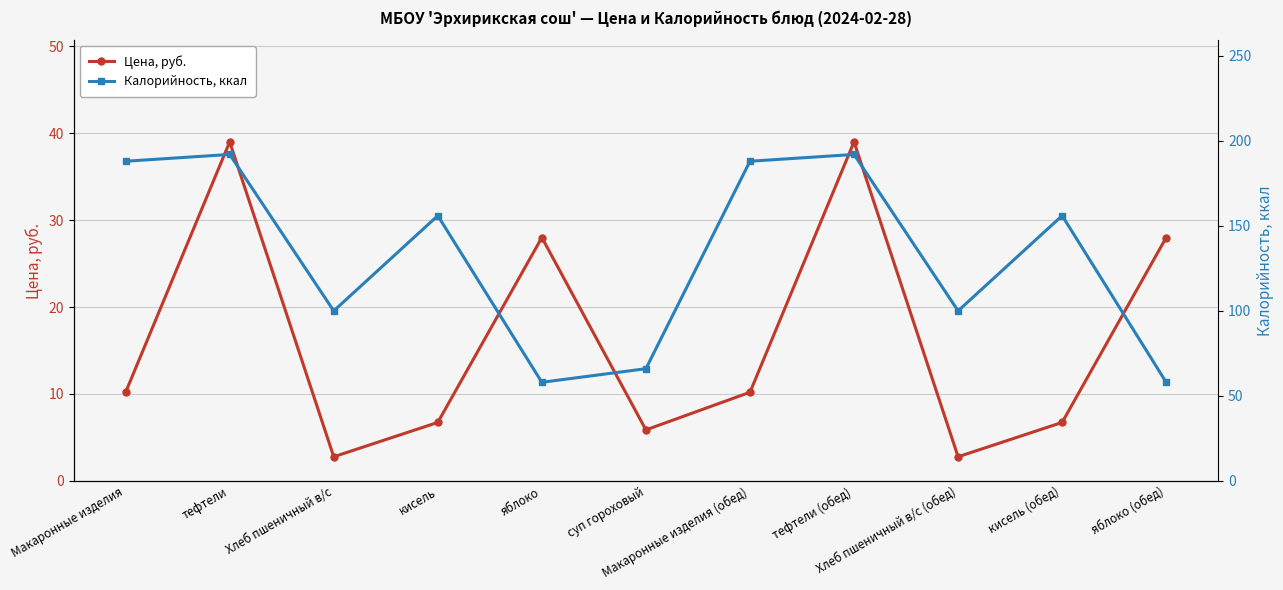

How many data points in Калорийность, ккал are less than 156?

5